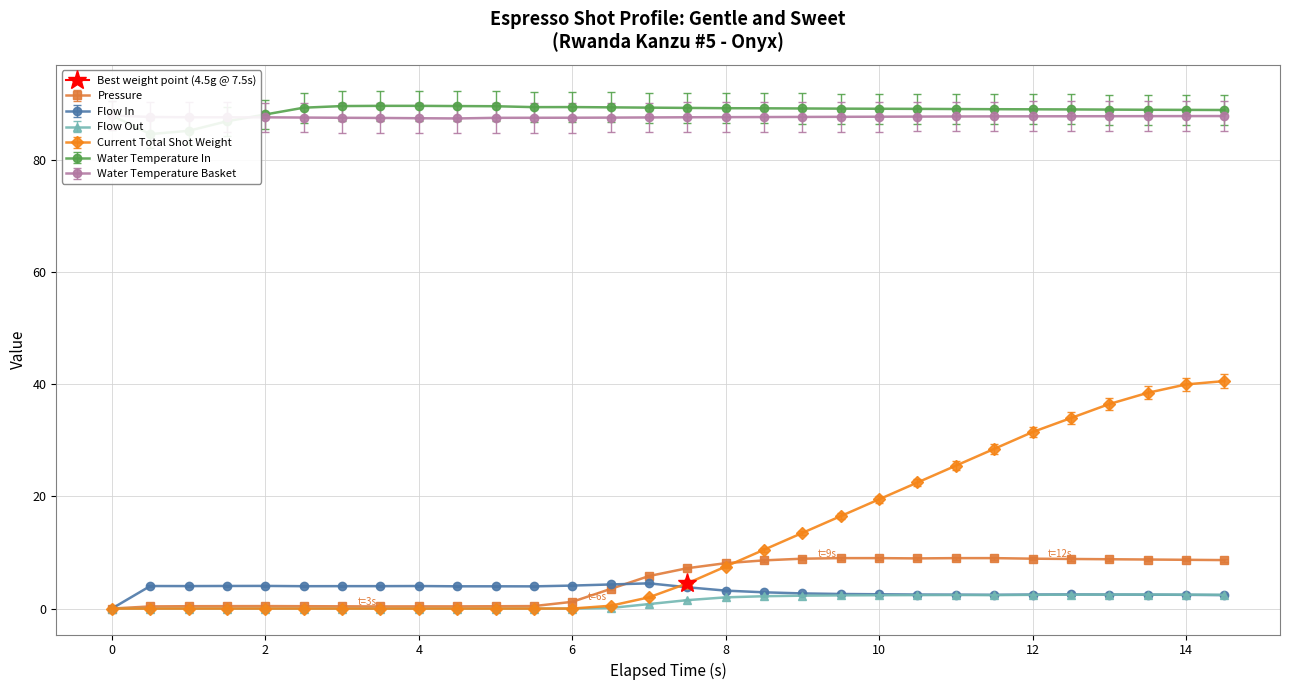

How many values in the Current Total Shot Weight series are below 4?

15